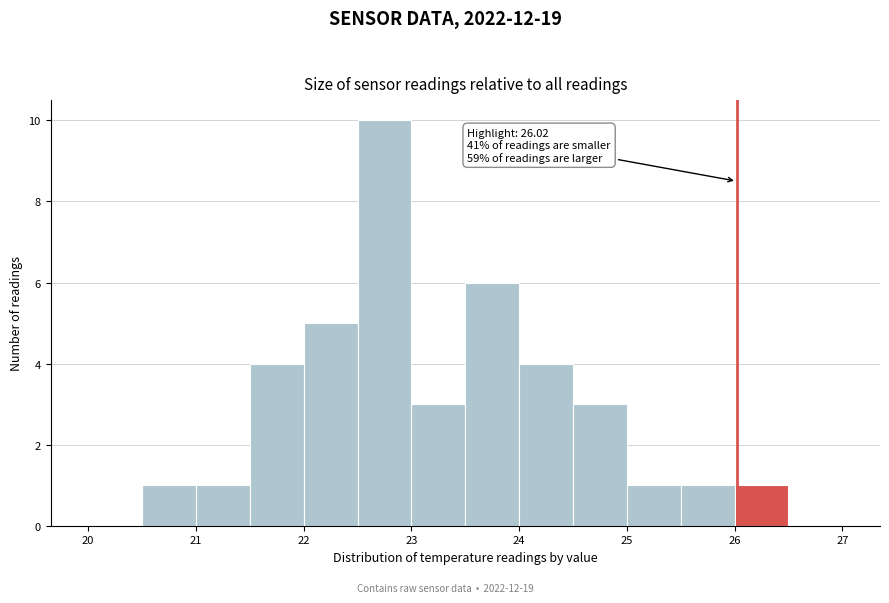

Over which range of the x-axis is the bar tallest?

22.5 to 23.0